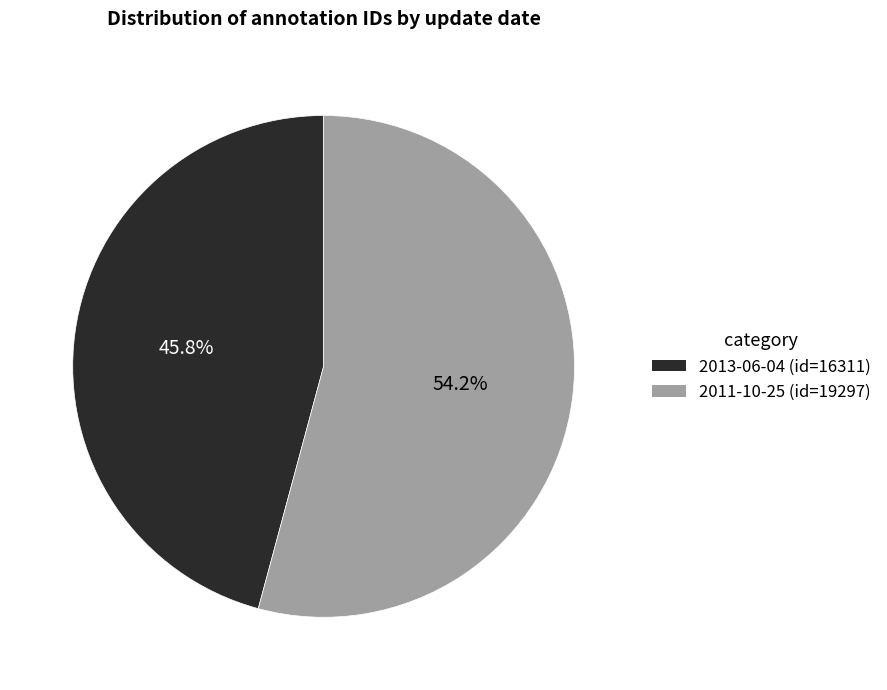

Which slice is the largest?

2011-10-25